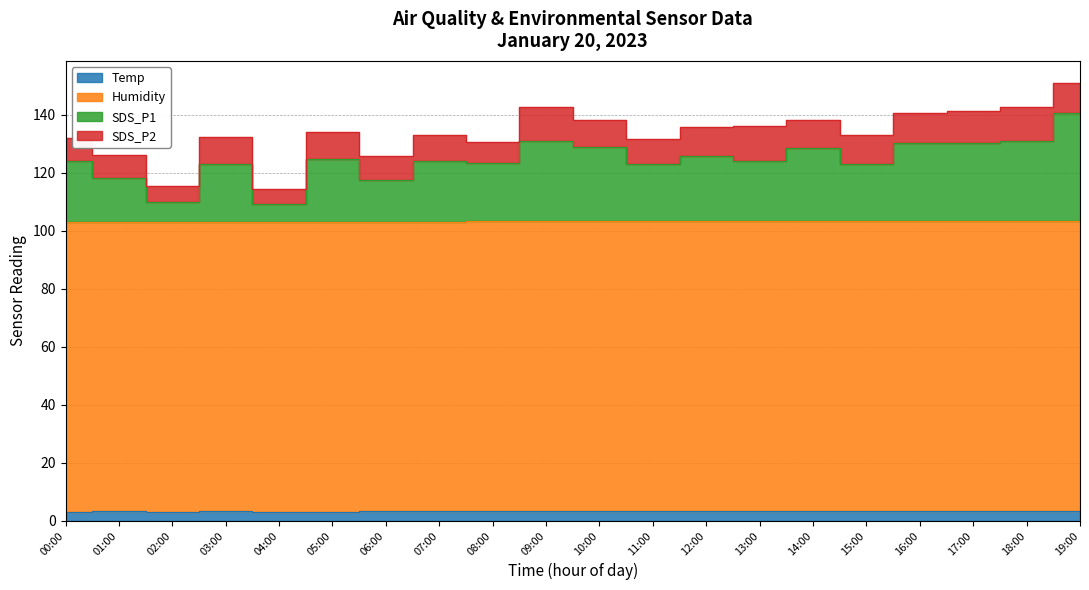

In Temp, how many points are higher than both neighbors (excluding endpoints)?

2